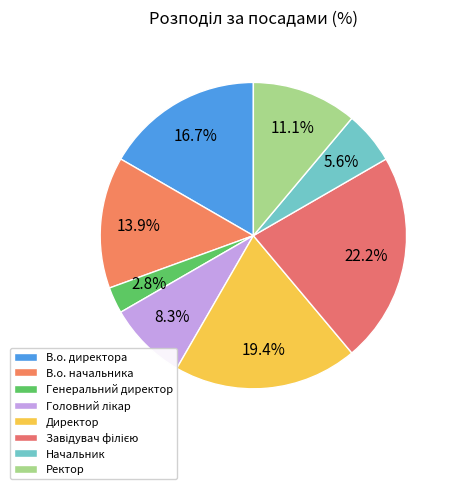

Rank the categories by value from highest to lowest.

Завідувач філією, Директор, В.о. директора, В.о. начальника, Ректор, Головний лікар, Начальник, Генеральний директор